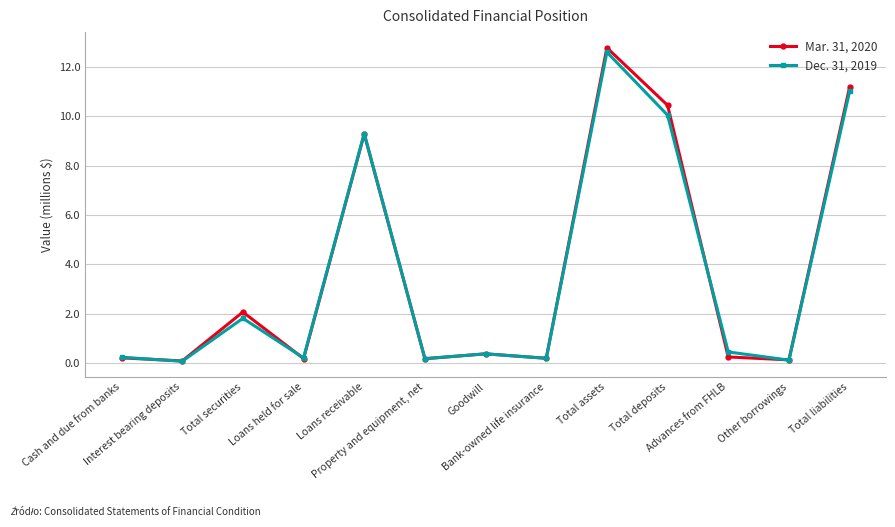

In Dec. 31, 2019, how many points are lower than both neighbors (excluding endpoints)?

5